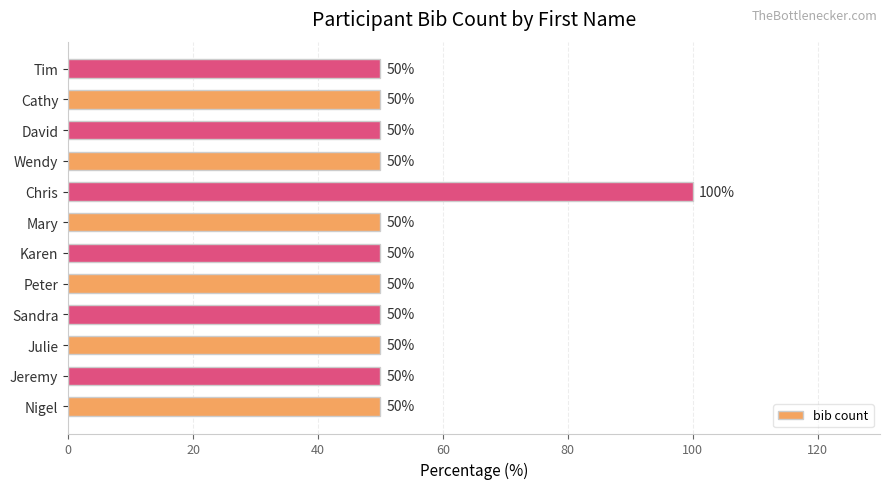

Reading bottom to top, extract all data points from this chart.

50	50	50	50	50	50	50	100	50	50	50	50